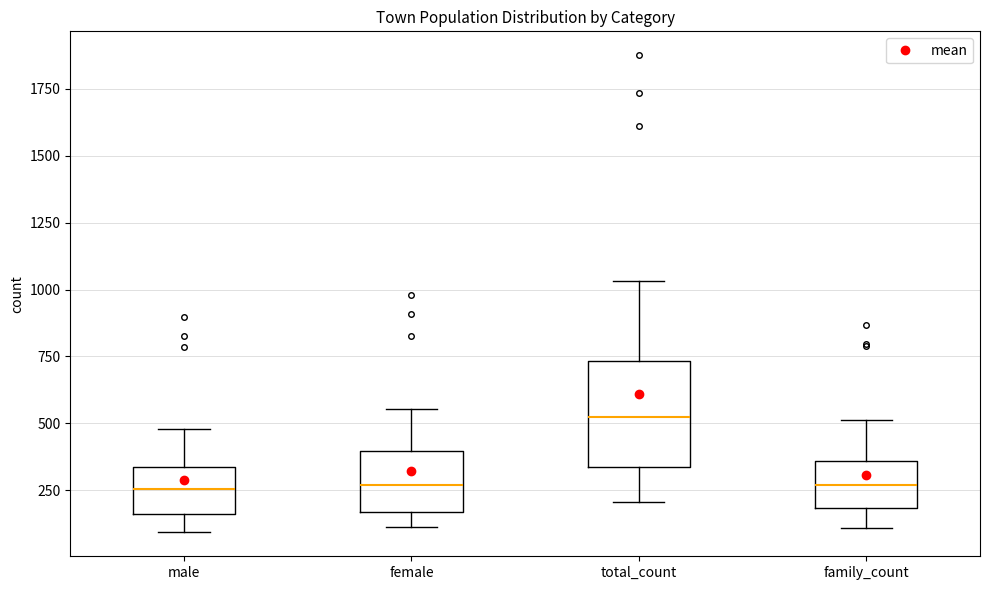

Where is the upper edge of the box for total_count on the y-axis? The values are not printed on the chart, so give them approximately, as read against the axis.

750